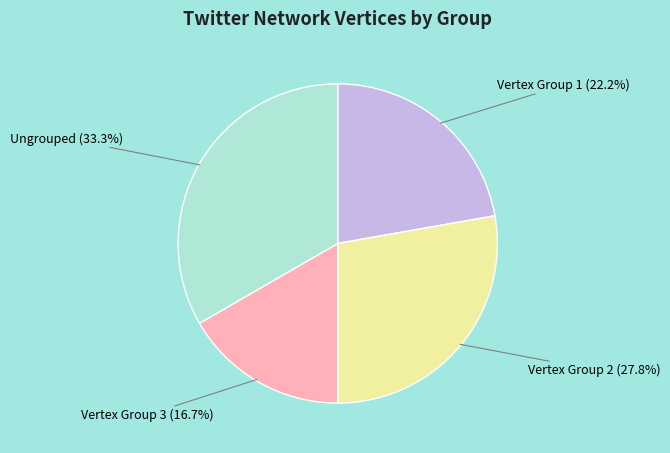

Is there a majority slice in this chart?

No